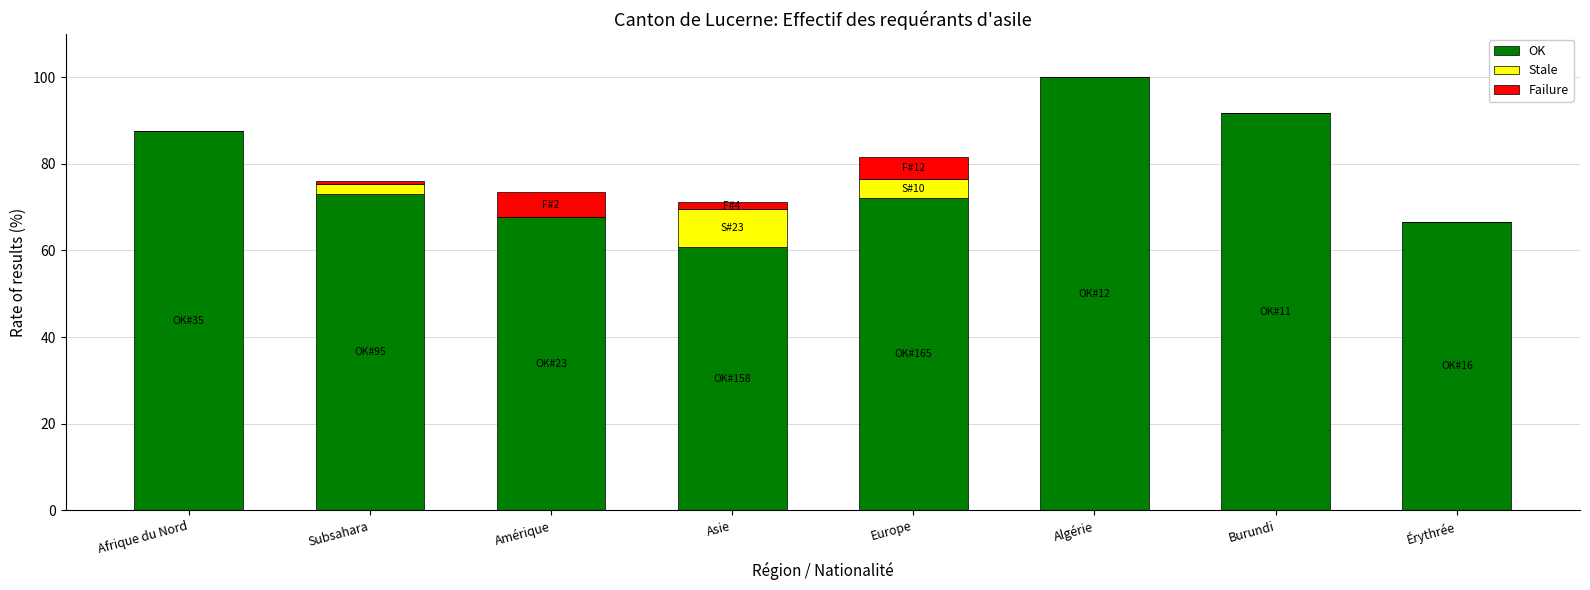

At which category is the sum across all series the highest?

Algérie